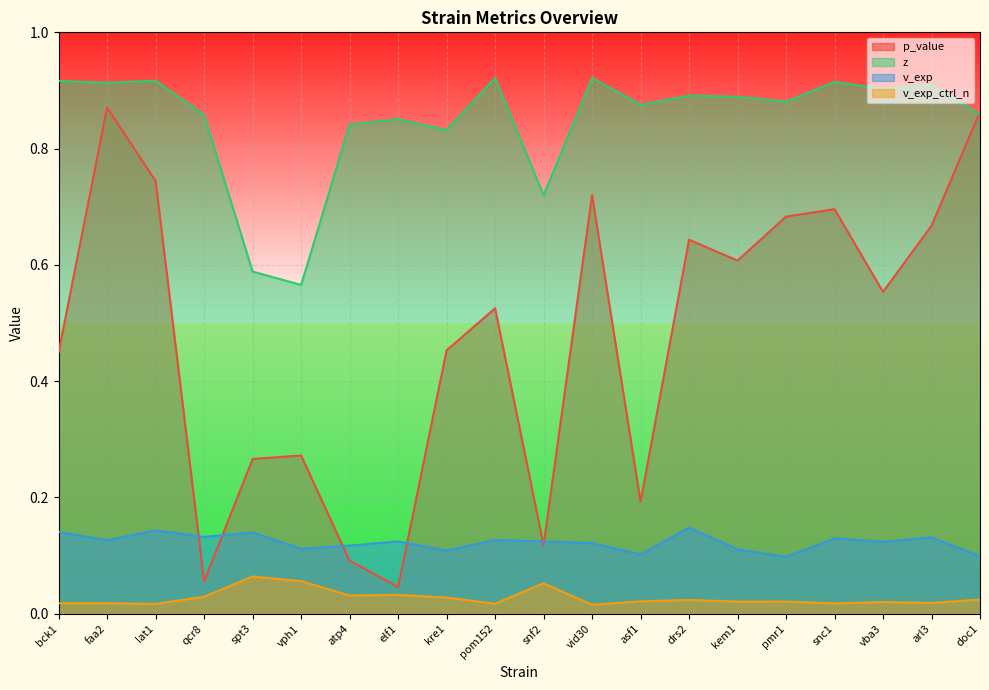

True or false: z has more than 1 points higher than both neighbors.

True